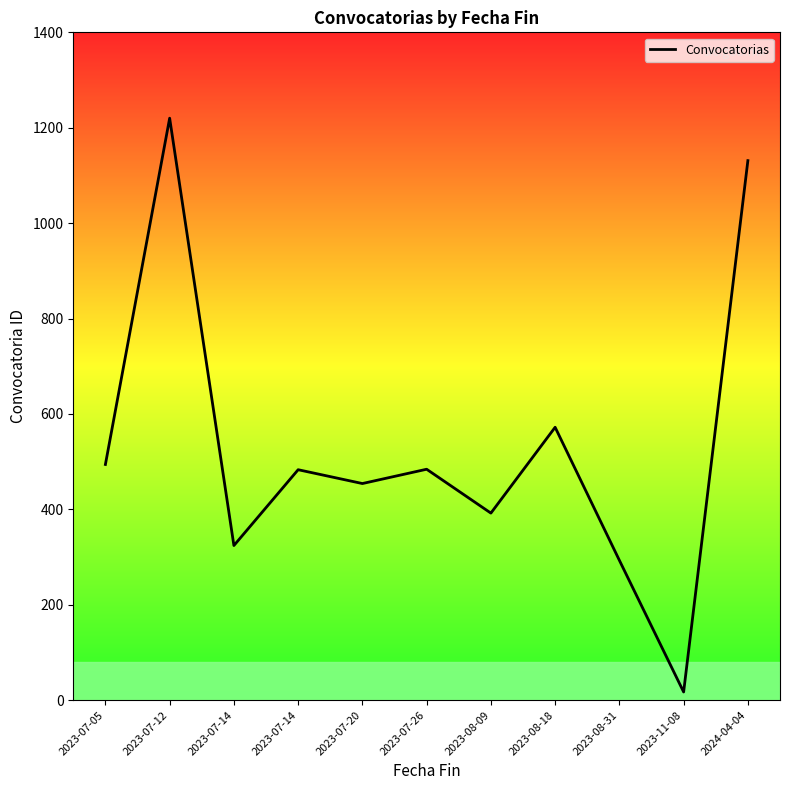

How many categories are shown in the chart?

11